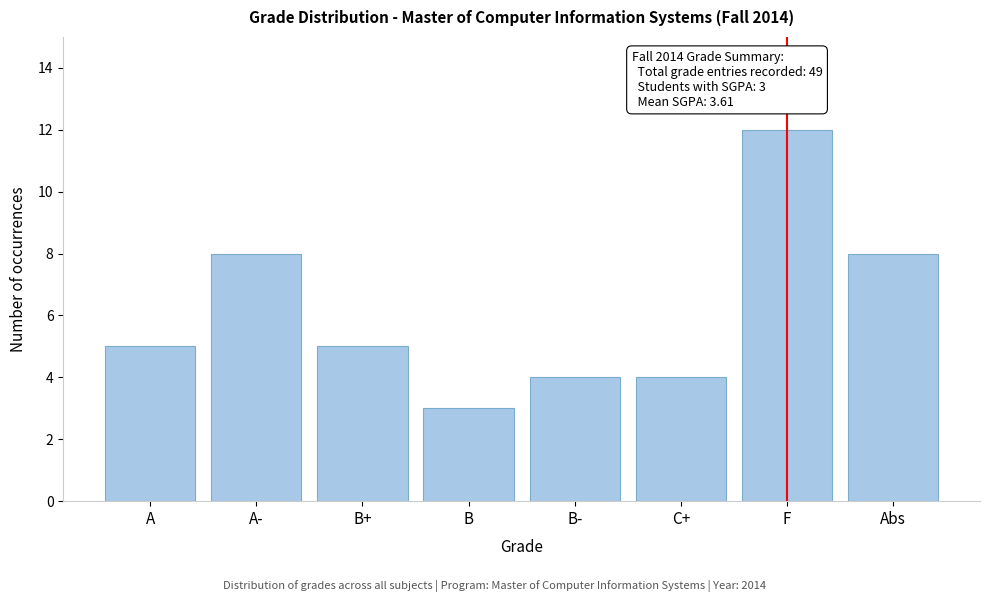

Reading left to right, transcribe all the data shown in this chart.

A=5	A-=8	B+=5	B=3	B-=4	C+=4	F=12	Abs=8